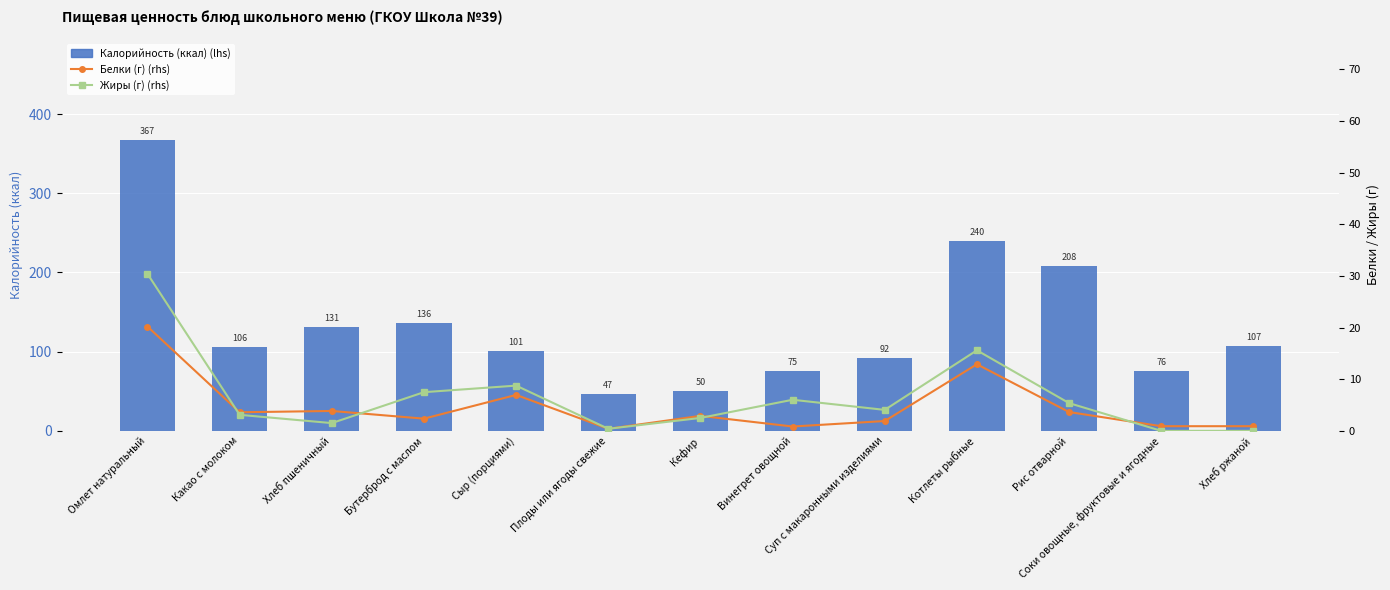

Reading right to left, transcribe all the data shown in this chart.

Калорийность (ккал) (lhs): Хлеб ржаной=107.0	Соки овощные, фруктовые и ягодные=75.6	Рис отварной=208.0	Котлеты рыбные=240.0	Суп с макаронными изделиями=92.0	Винегрет овощной=75.0	Кефир=50.0	Плоды или ягоды свежие=47.0	Сыр (порциями)=100.8	Бутерброд с маслом=136.0	Хлеб пшеничный=131.0	Какао с молоком=106.2	Омлет натуральный=367.0
Белки (г) (rhs): Хлеб ржаной=0.9	Соки овощные, фруктовые и ягодные=0.9	Рис отварной=3.6	Котлеты рыбные=12.9	Суп с макаронными изделиями=1.9	Винегрет овощной=0.8	Кефир=2.9	Плоды или ягоды свежие=0.4	Сыр (порциями)=7.0	Бутерброд с маслом=2.4	Хлеб пшеничный=3.9	Какао с молоком=3.6	Омлет натуральный=20.2
Жиры (г) (rhs): Хлеб ржаной=0.0	Соки овощные, фруктовые и ягодные=0.0	Рис отварной=5.4	Котлеты рыбные=15.6	Суп с макаронными изделиями=4.1	Винегрет овощной=6.0	Кефир=2.5	Плоды или ягоды свежие=0.4	Сыр (порциями)=8.8	Бутерброд с маслом=7.5	Хлеб пшеничный=1.5	Какао с молоком=3.1	Омлет натуральный=30.4